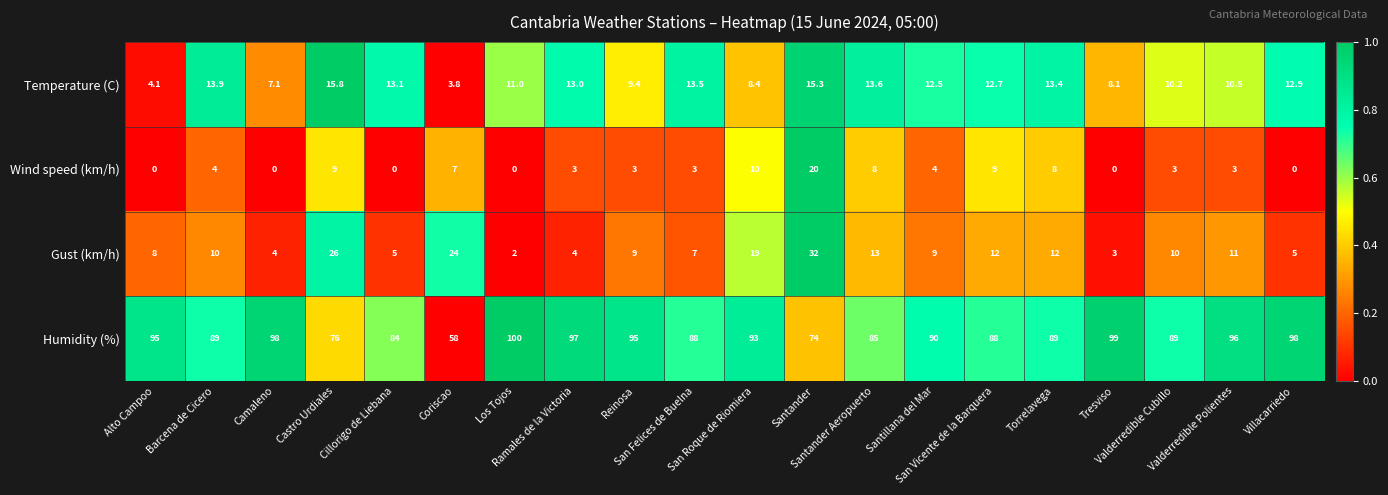

Between San Felices de Buelna and San Roque de Riomiera, which series saw the biggest shift?

Gust (km/h)